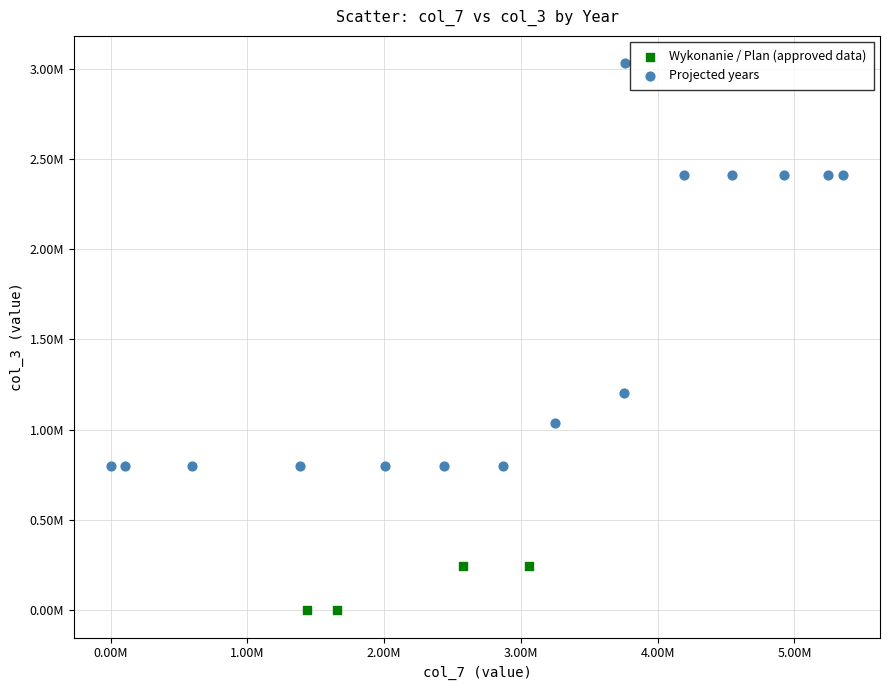

Which series contains the highest Y value?

Projected years